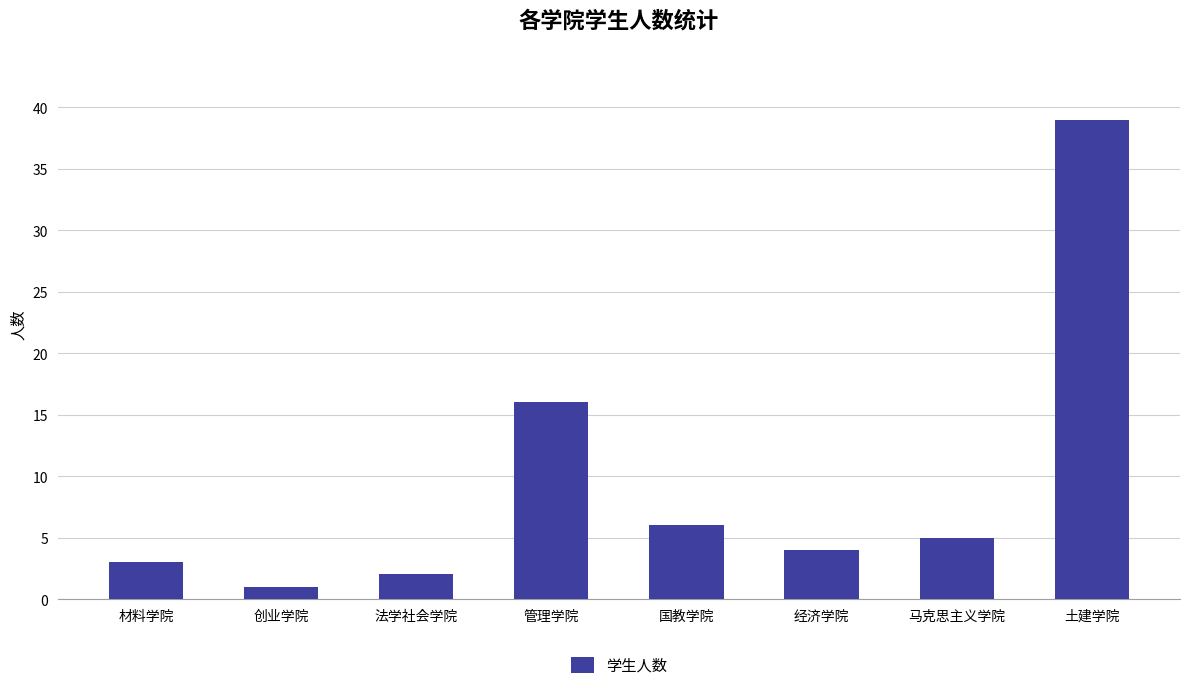

Are the bars grouped side by side (vs. stacked)?

No